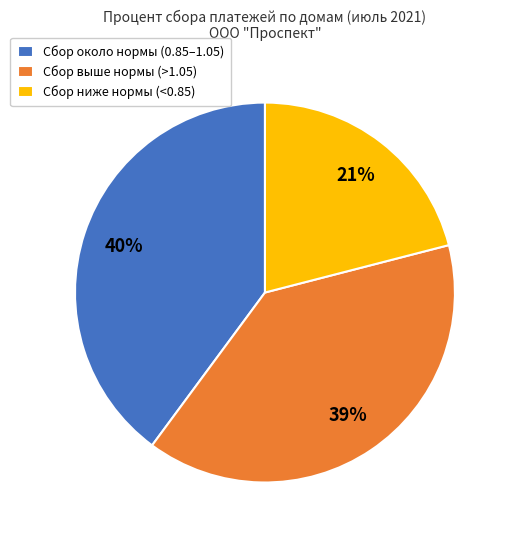

Approximately how many times larger is the value at Сбор около нормы (0.85–1.05) compared to Сбор ниже нормы (<0.85)?

1.9